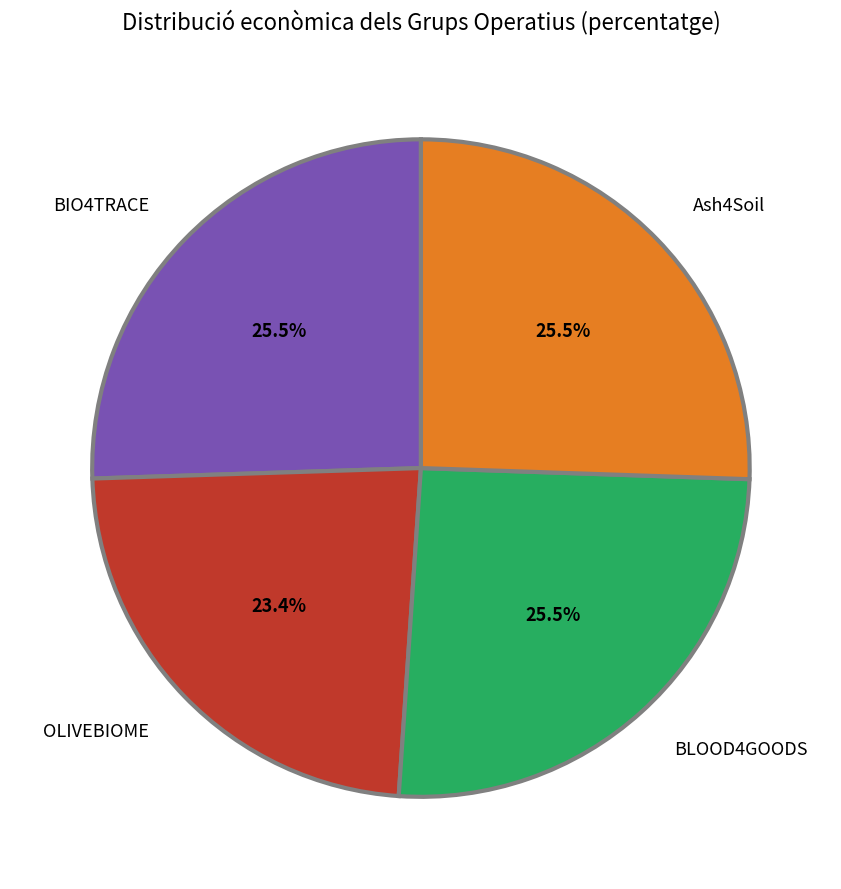

Is Ash4Soil the majority of the pie?

No